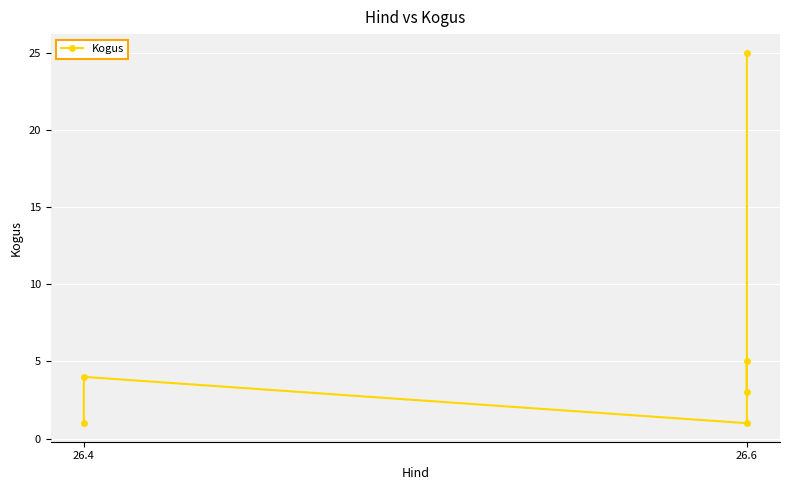

The value at 26.6 is 1. True or false?

True